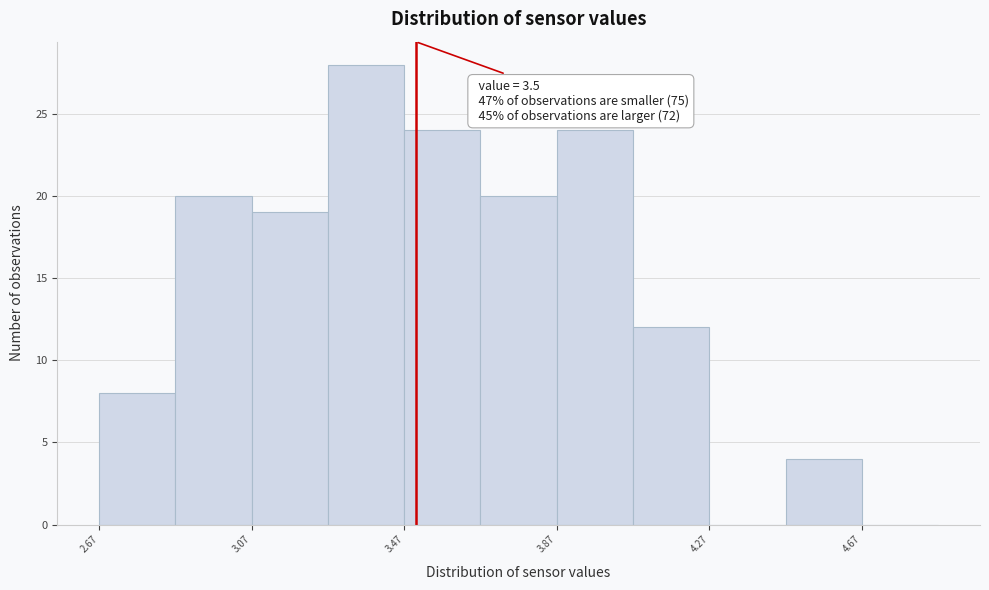

Over which range of the x-axis is the bar tallest?

3.27 to 3.47